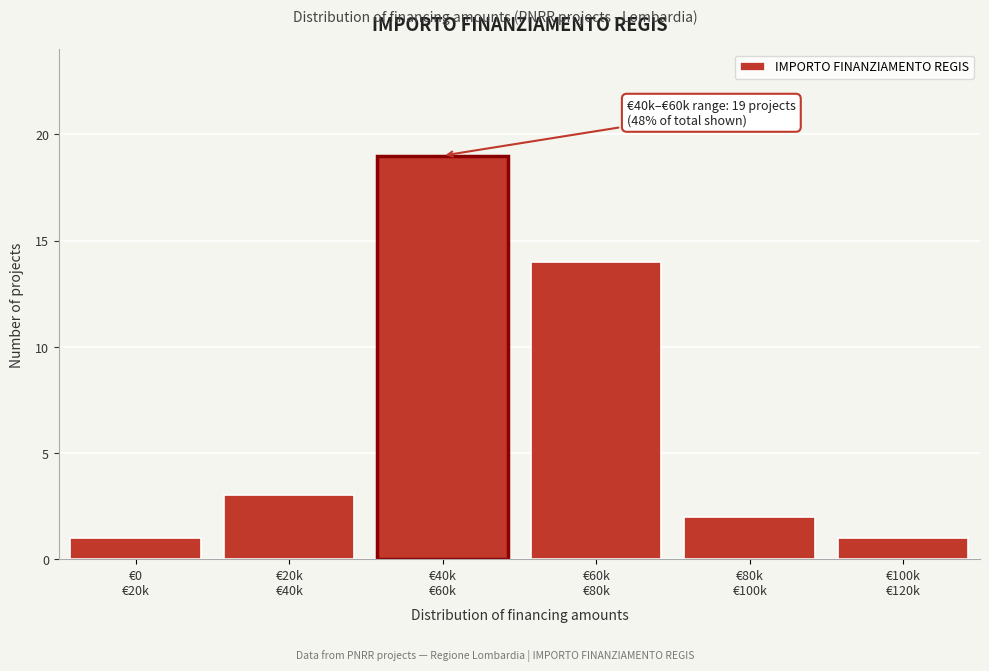

Reading left to right, transcribe all the data shown in this chart.

1	3	19	14	2	1